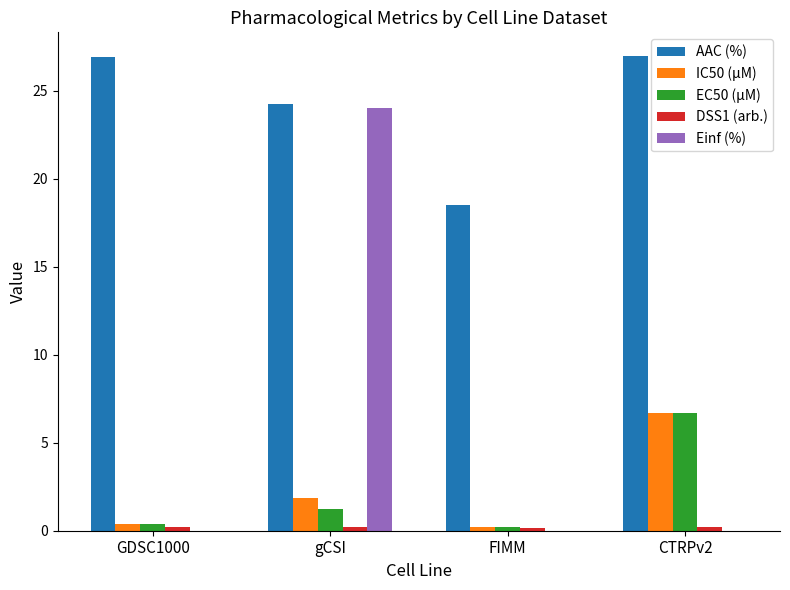

Is it true that EC50 (µM) equals 0.2 at FIMM?

True